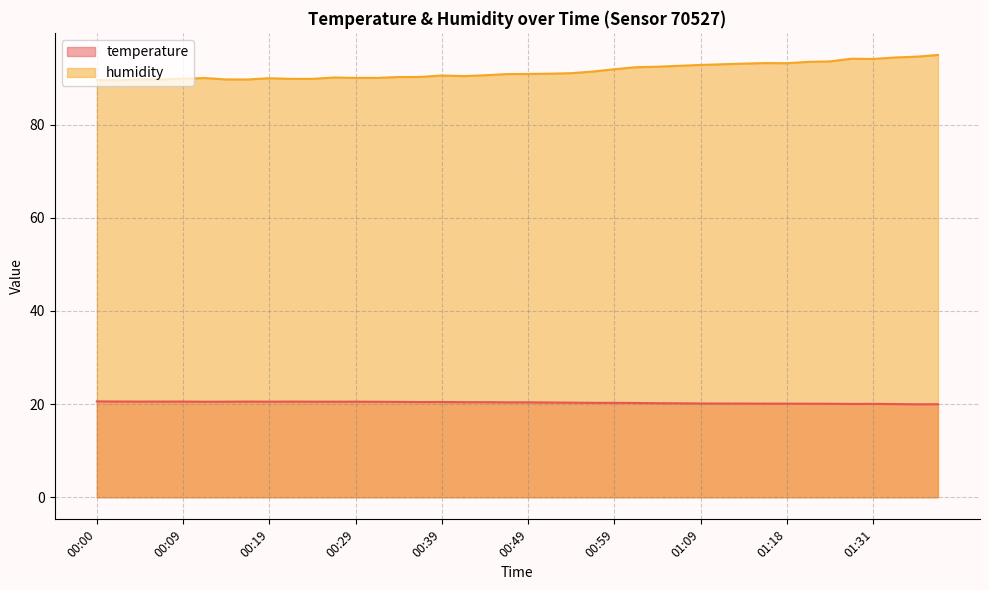

Between 00:29 and 01:38, which series saw the biggest shift?

humidity